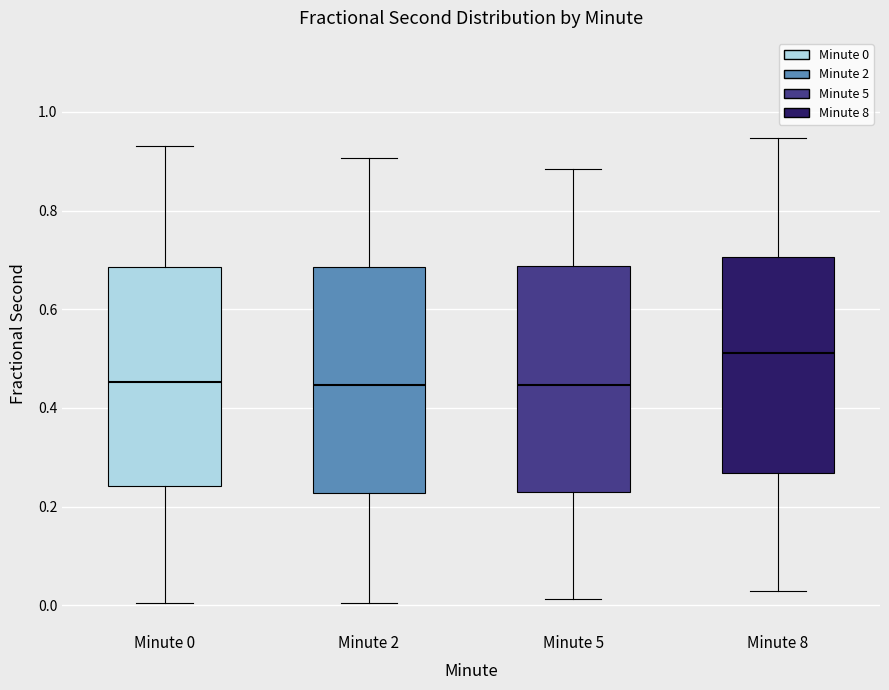

Which box's median line is the highest?

Minute 8